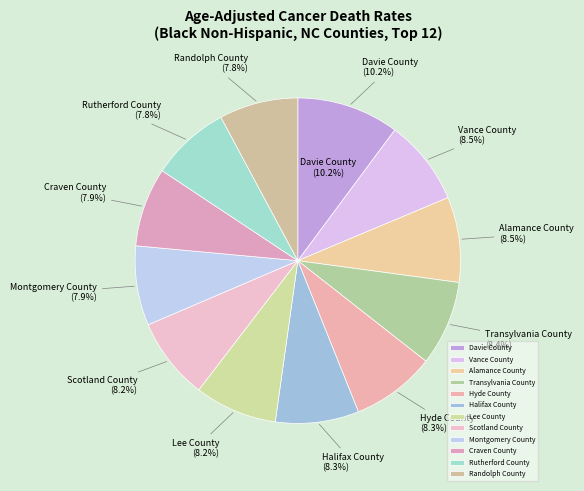

Does any single category account for the majority?

No